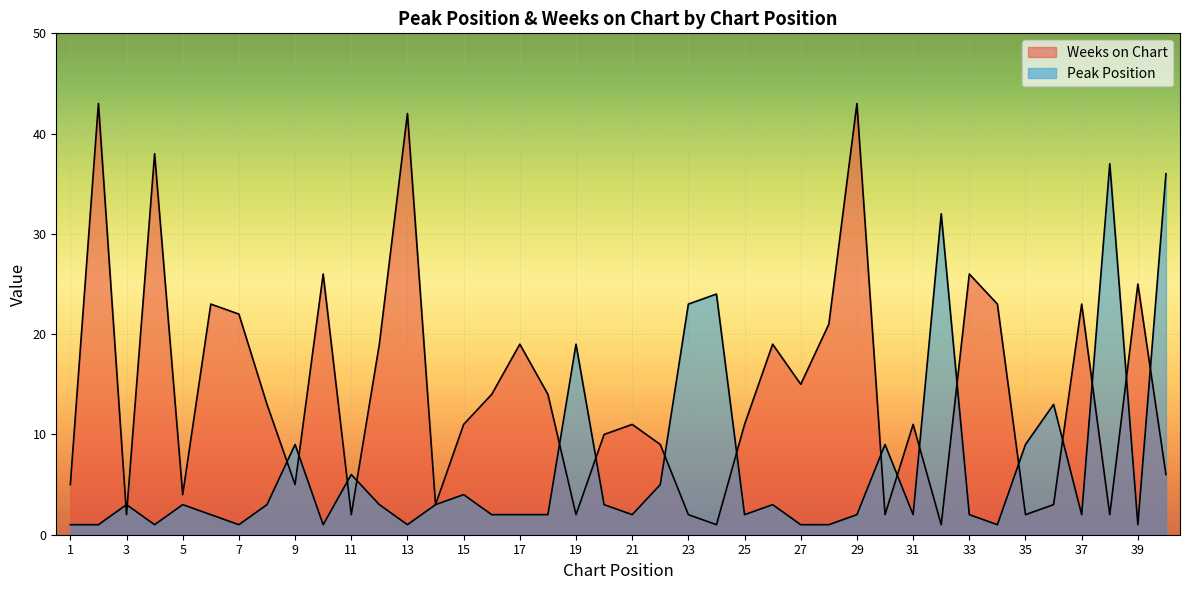

True or false: Weeks on Chart and Peak Position intersect in this chart.

True